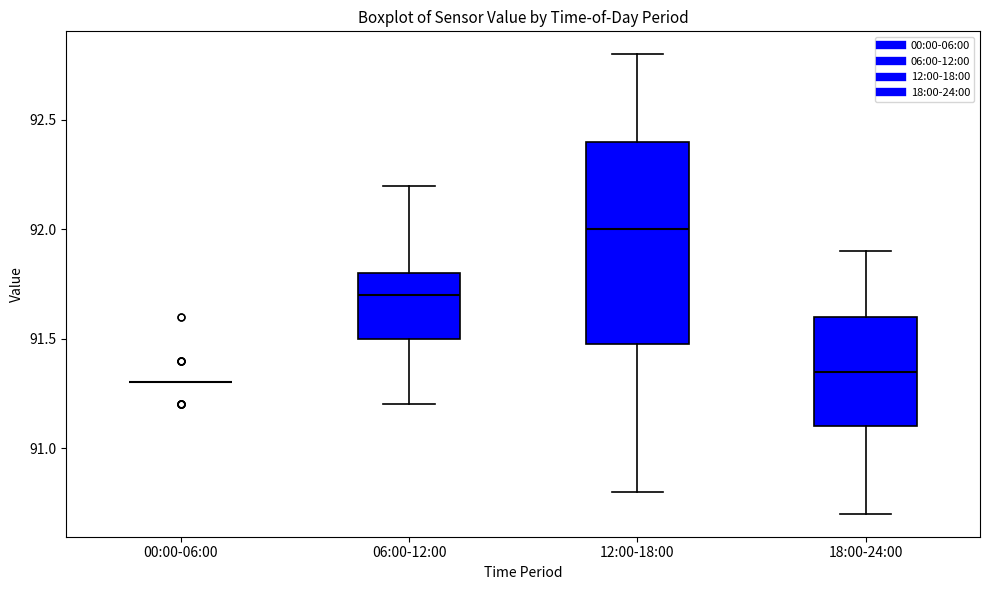

Reading left to right, transcribe this box plot: for each box, give where its median line is, the range the box spans, and where its two whiskers end, as read against the y-axis. The values are not printed on the chart, so give them approximately, as read against the axis.

00:00-06:00: box collapsed to a line at 91.30, whiskers 91.30 to 91.30
06:00-12:00: median 91.70, box 91.50 to 91.80, whiskers 91.20 to 92.20
12:00-18:00: median 92.00, box 91.50 to 92.40, whiskers 90.80 to 92.80
18:00-24:00: median 91.35, box 91.10 to 91.60, whiskers 90.70 to 91.90